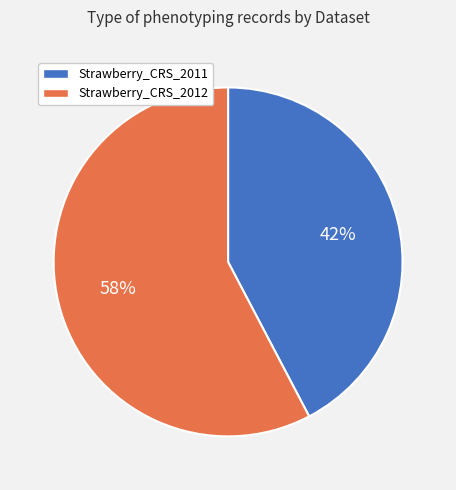

Is there a majority slice in this chart?

Yes